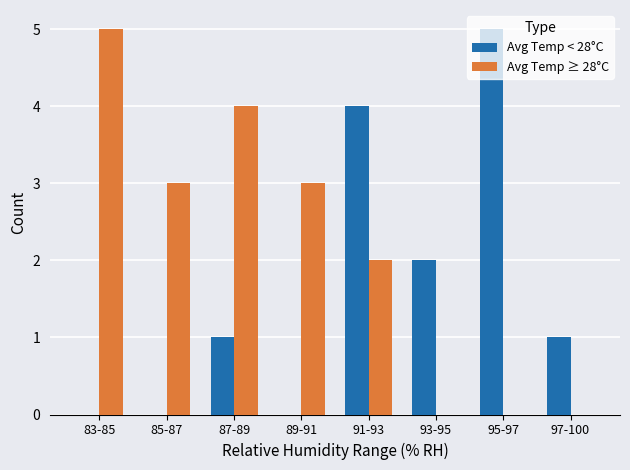

Between 91-93 and 95-97, which series saw the biggest shift?

Avg Temp ≥ 28°C